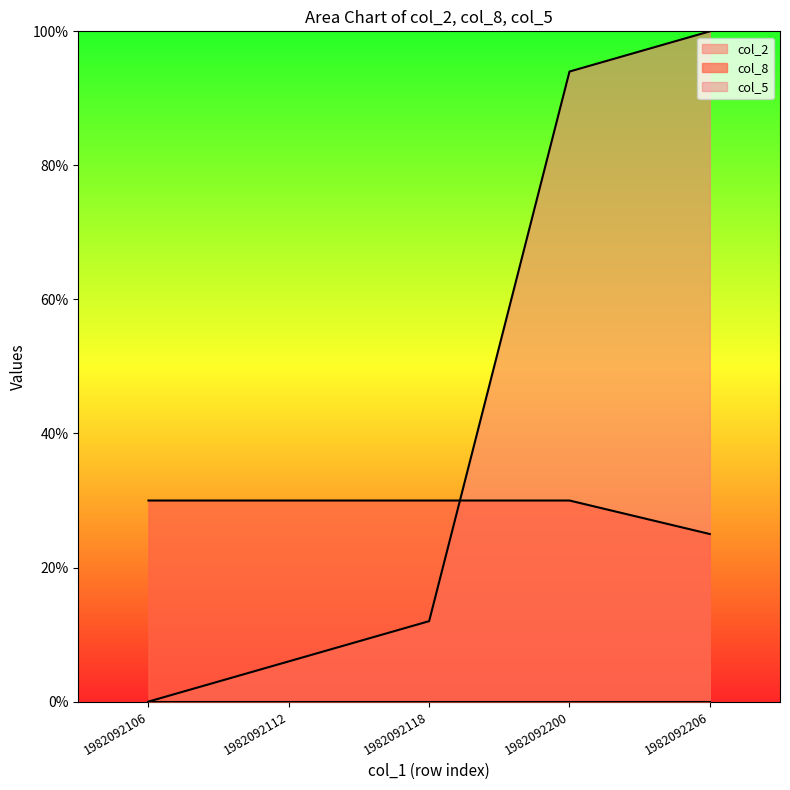

Which series has the largest total across all categories?

col_2